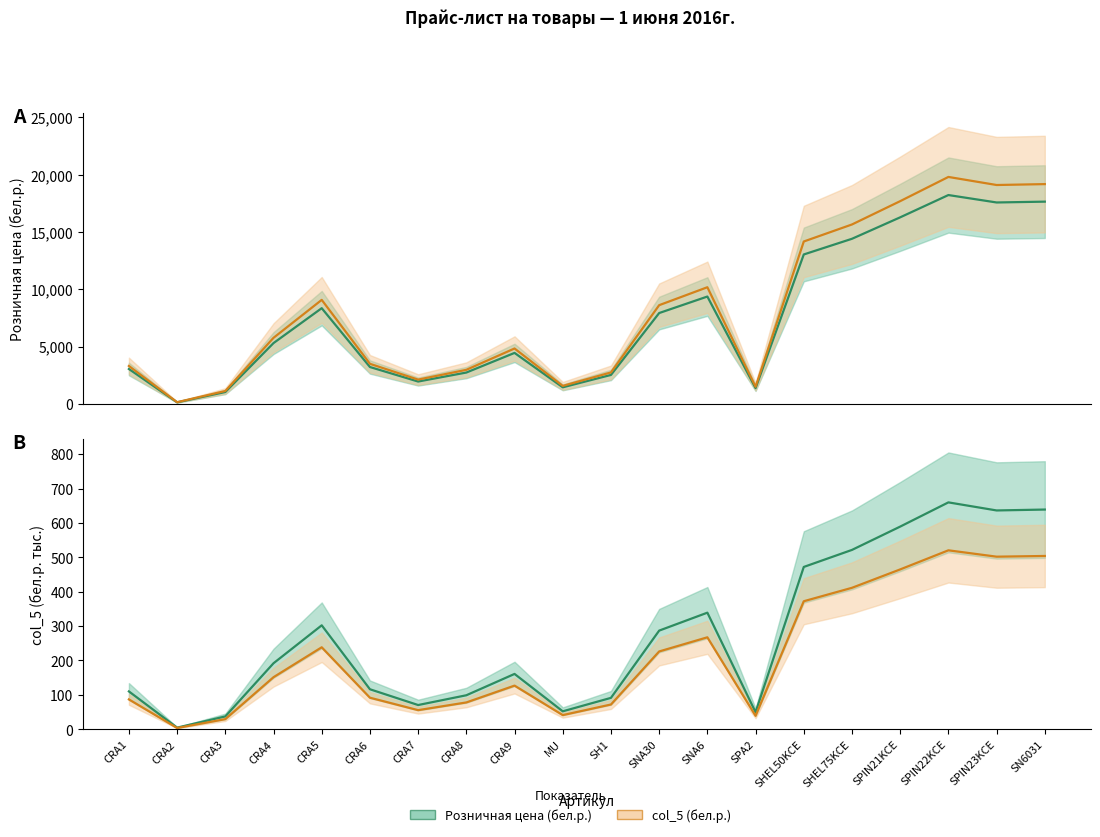

What is the difference between the maximum and second lowest values in the Розничная цена (бел.р.) series?

17186.0